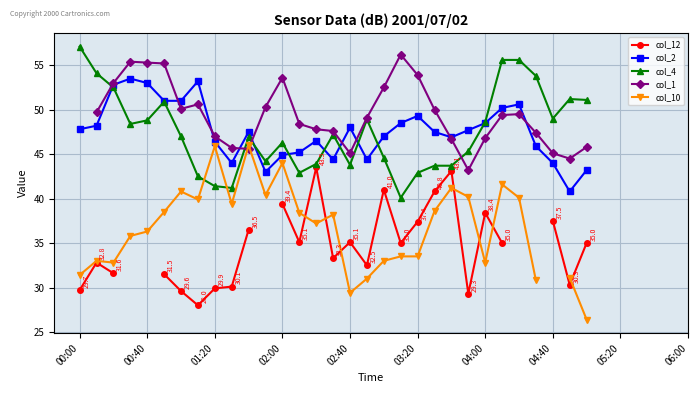

Which series has the largest range (max minus min)?

col_10